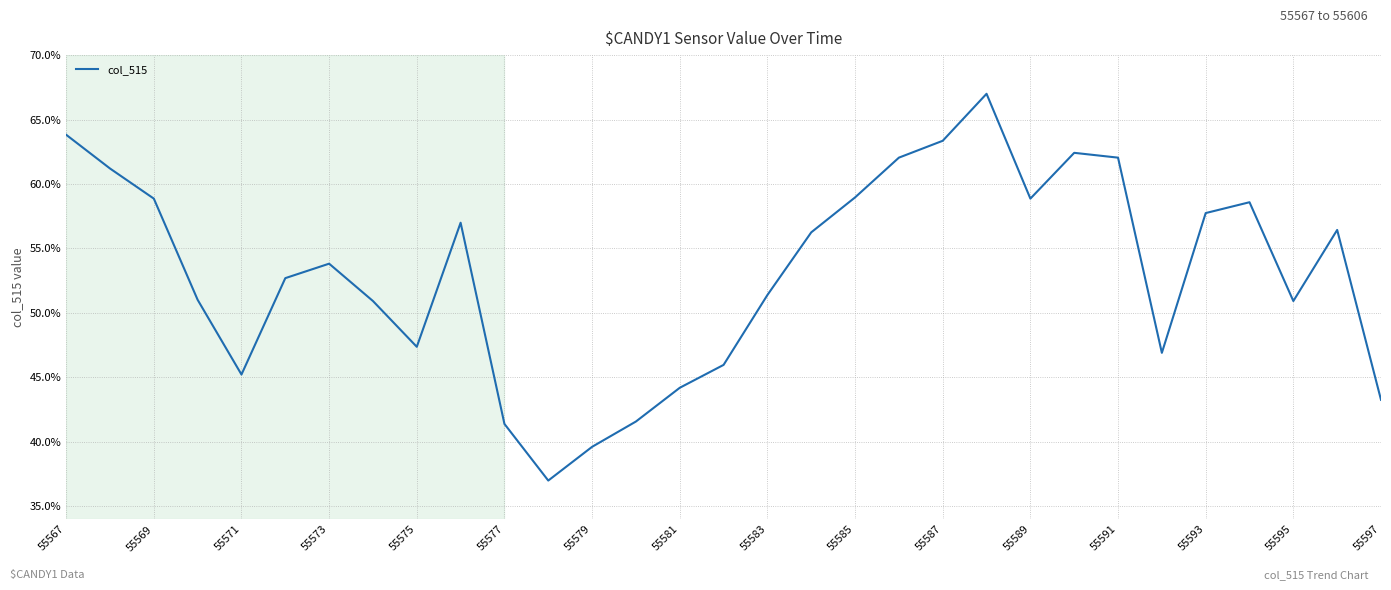

What is the difference between the maximum and minimum values?

30.0